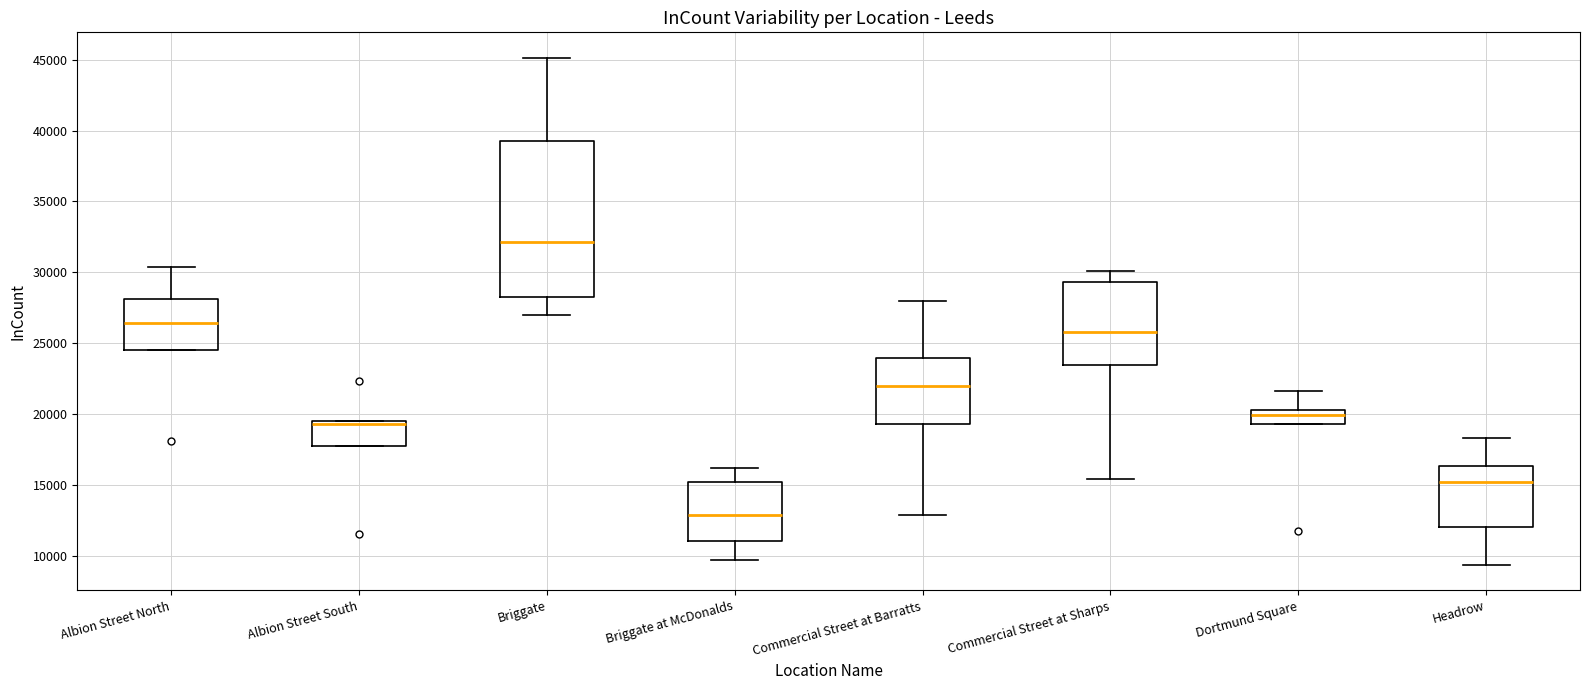

Reading left to right, read every box against the y-axis: the position of its median line, the range the box covers, and the ends of its whiskers. The values are not printed on the chart, so give them approximately, as read against the axis.

Albion Street North: median 26500, box 24500 to 28000, whiskers 24500 to 30500
Albion Street South: median 19500 (just below the box's upper edge), box 18000 to 19500, whiskers 18000 to 19500
Briggate: median 32000, box 28500 to 39500, whiskers 27000 to 45000
Briggate at McDonalds: median 13000, box 11000 to 15000, whiskers 9500 to 16000
Commercial Street at Barratts: median 22000, box 19500 to 24000, whiskers 13000 to 28000
Commercial Street at Sharps: median 26000, box 23500 to 29500, whiskers 15500 to 30000
Dortmund Square: median 20000, box 19500 to 20500, whiskers 19500 to 21500
Headrow: median 15000, box 12000 to 16500, whiskers 9500 to 18500